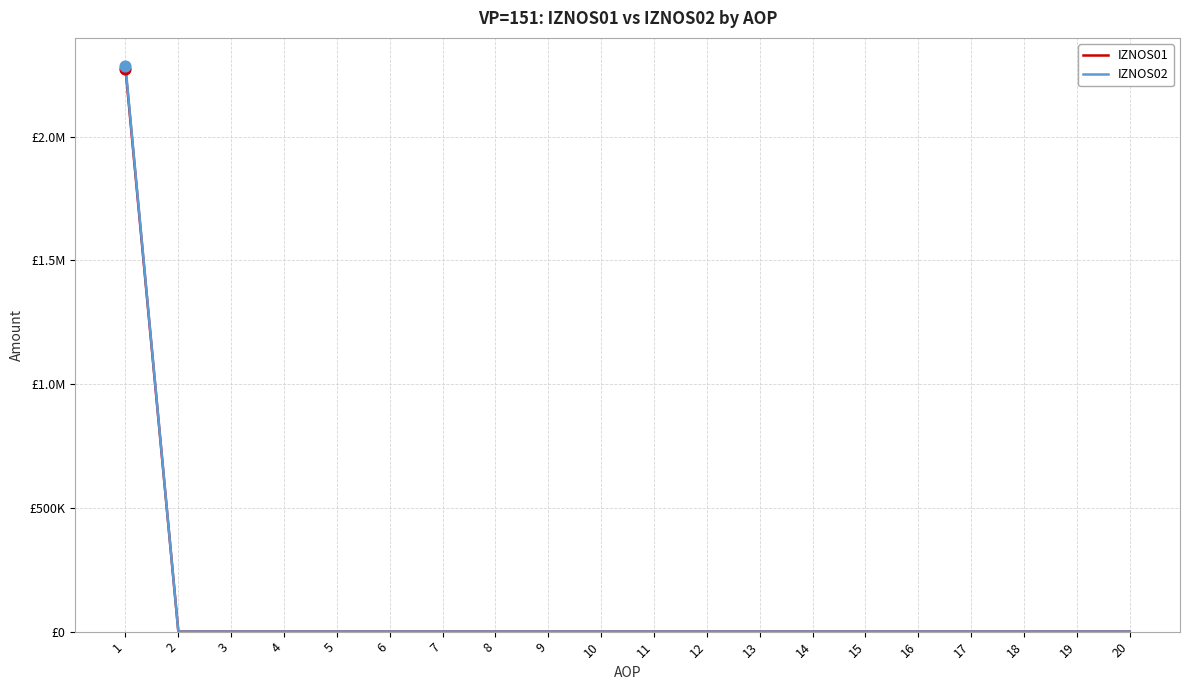

What are all the series names shown in the legend?

IZNOS01, IZNOS02